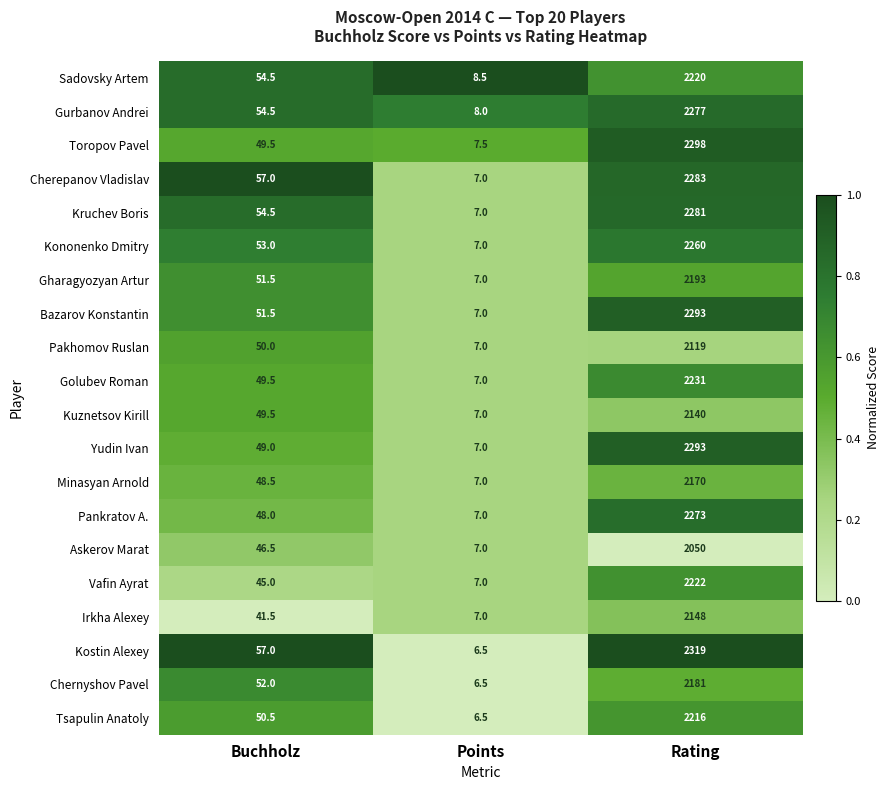

What is the highest value of the Askerov Marat series?

2050.0